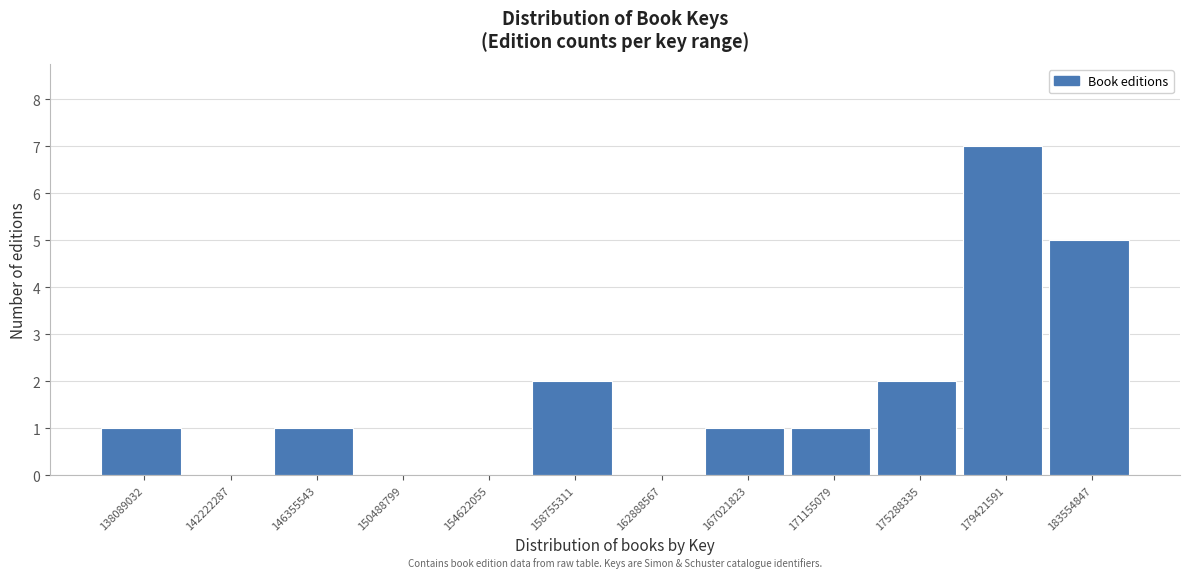

Reading left to right, what are all the values shown in this chart?

138089032=1	142222287=0	146355543=1	150488799=0	154622055=0	158755311=2	162888567=0	167021823=1	171155079=1	175288335=2	179421591=7	183554847=5